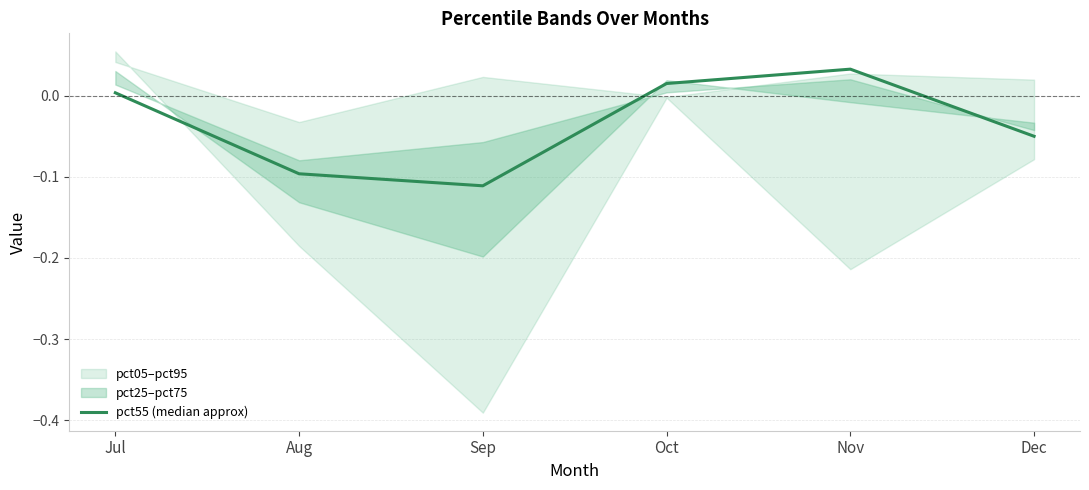

What is the change in value from Sep to Dec?

+0.1